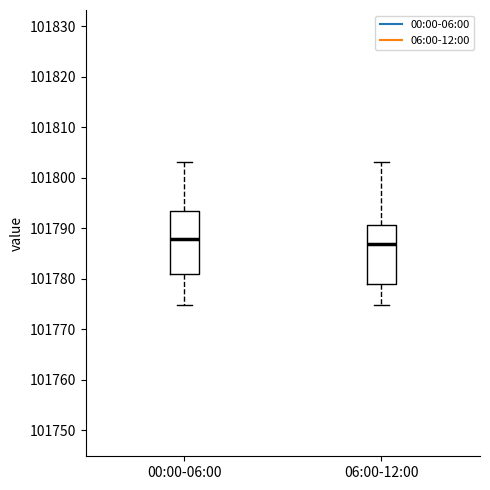

Reading left to right, transcribe this box plot: for each box, give where its median line is, the range the box spans, and where its two whiskers end, as read against the y-axis. The values are not printed on the chart, so give them approximately, as read against the axis.

00:00-06:00: median 101788, box 101781 to 101793, whiskers 101775 to 101803
06:00-12:00: median 101787, box 101779 to 101791, whiskers 101775 to 101803